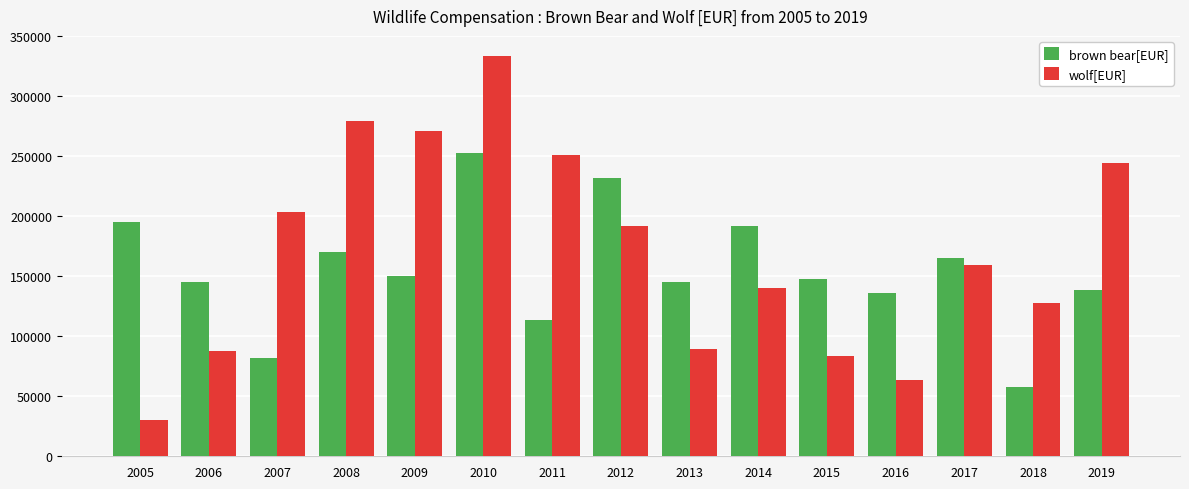

What is the sum of the wolf[EUR] values at 2011 and 2005?

281536.9